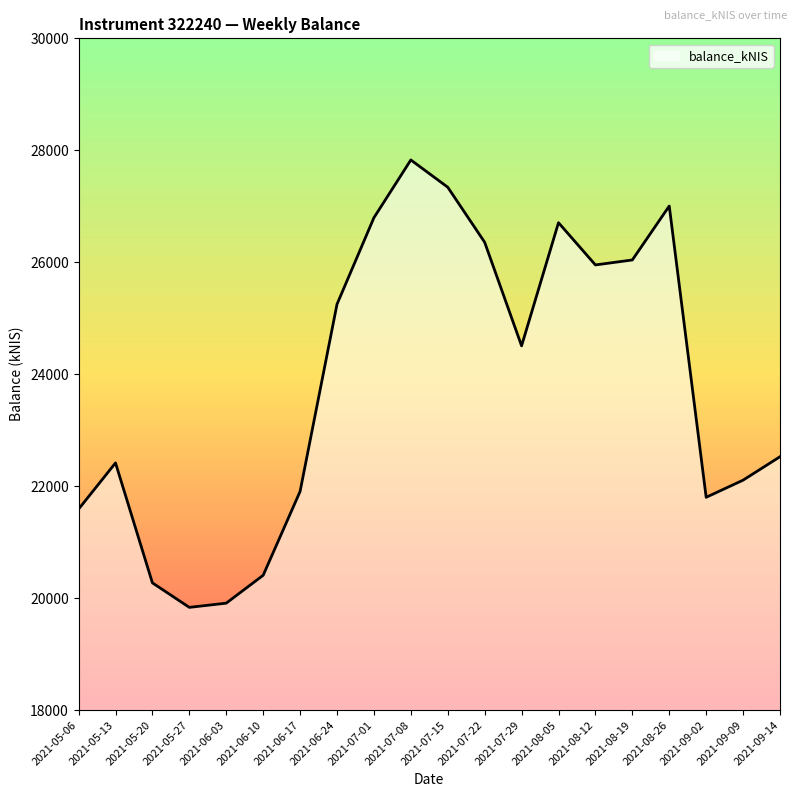

Reading left to right, what are all the values shown in this chart?

21589.4	22415.6	20272.2	19834.8	19910.2	20407.8	21905.8	25249.6	26795.4	27827.3	27340.4	26357.0	24506.8	26706.5	25952.1	26040.8	27004.2	21801.1	22107.2	22526.0